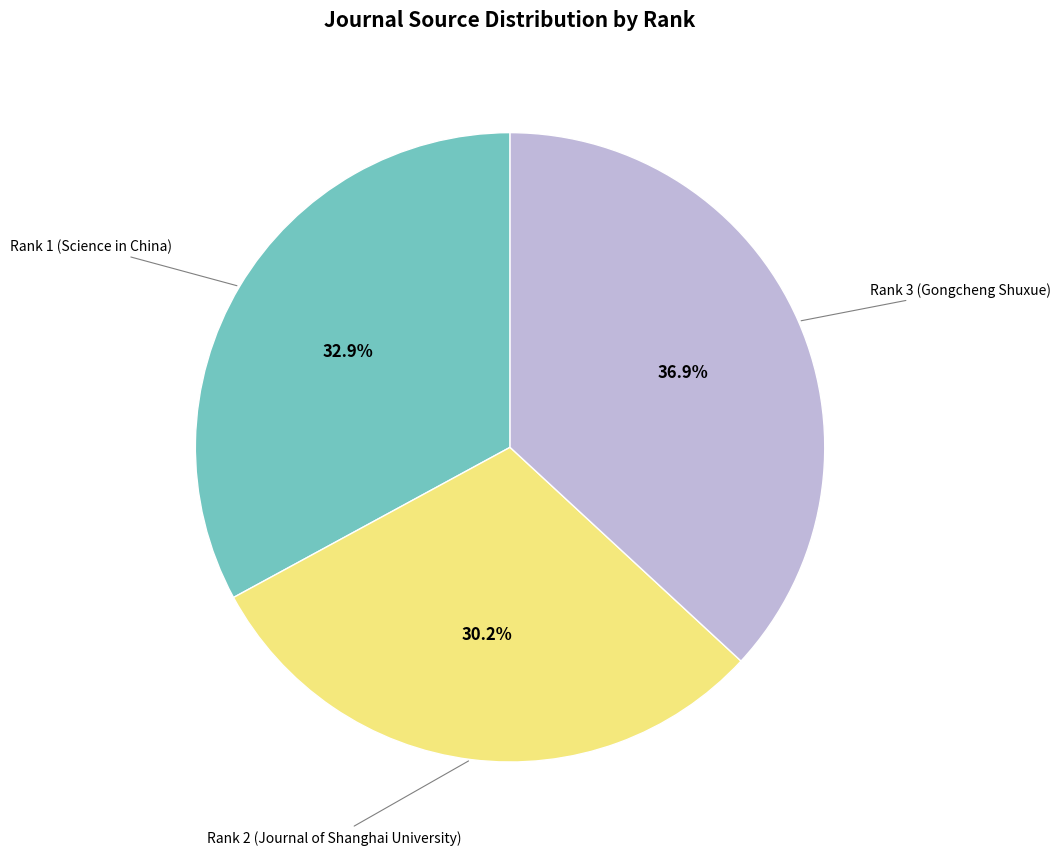

Is there any slice that represents more than half of the pie?

No